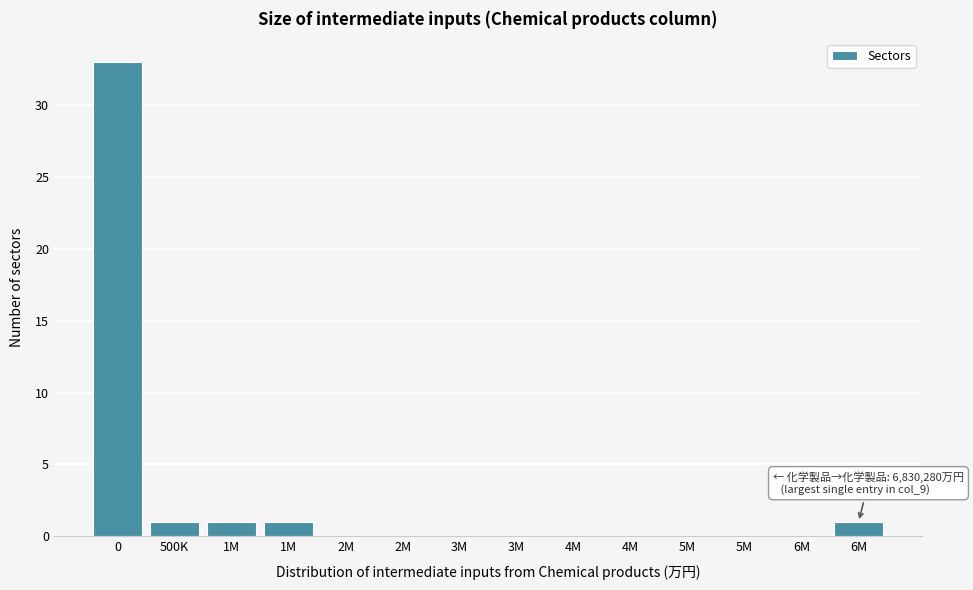

How many distinct data groups are displayed?

1